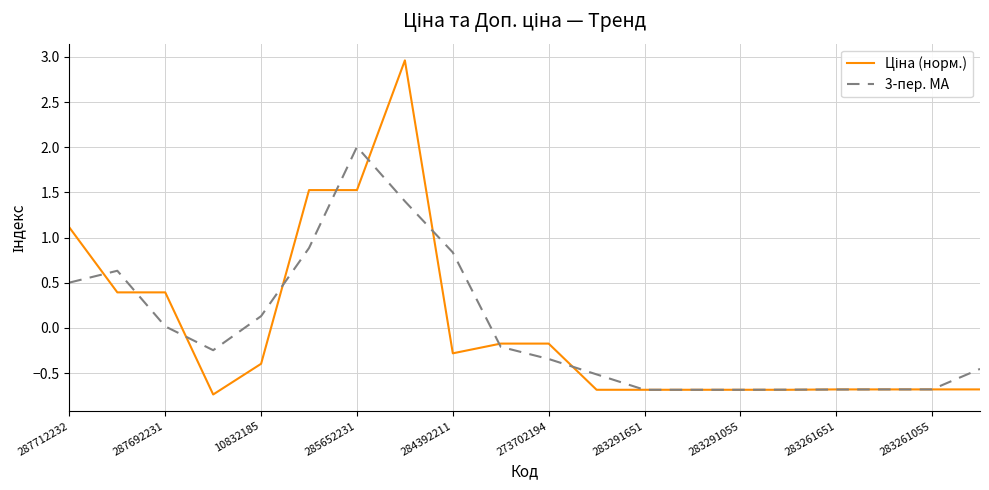

What is the smallest value displayed?

-0.7